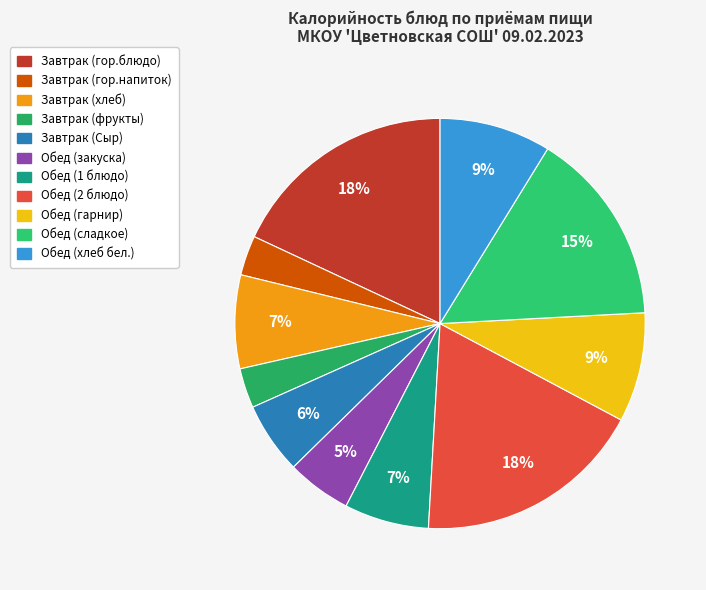

What is the smallest slice in the pie chart?

Завтрак (гор.напиток)